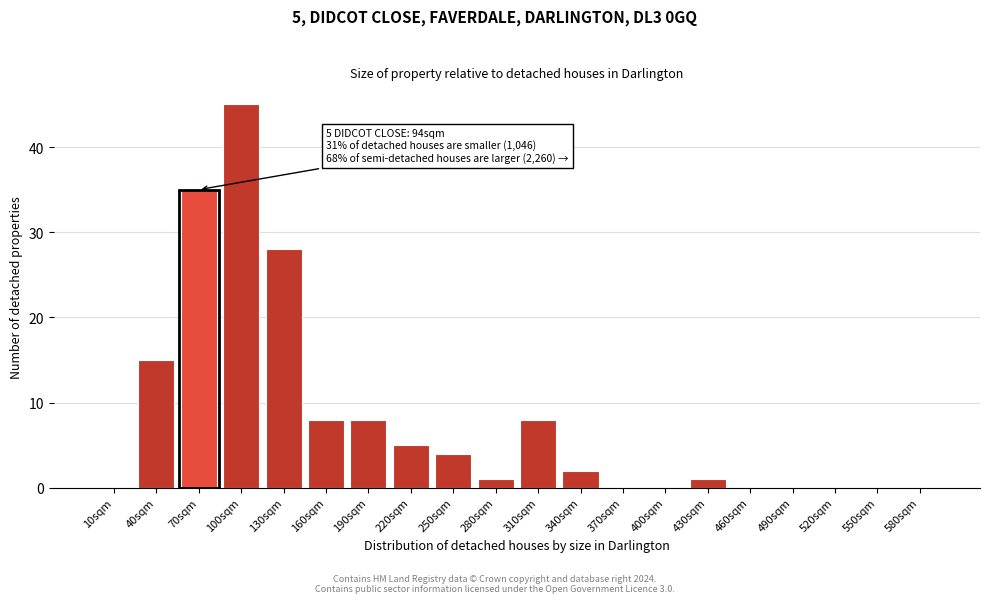

Reading right to left, transcribe all the data shown in this chart.

580sqm=0	550sqm=0	520sqm=0	490sqm=0	460sqm=0	430sqm=1	400sqm=0	370sqm=0	340sqm=2	310sqm=8	280sqm=1	250sqm=4	220sqm=5	190sqm=8	160sqm=8	130sqm=28	100sqm=45	70sqm=35	40sqm=15	10sqm=0